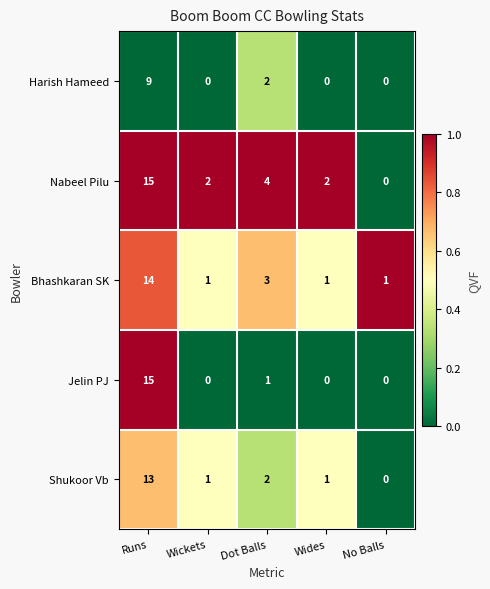

Reading left to right, extract all data points from this chart.

Harish Hameed: Runs=9	Wickets=0	Dot Balls=2	Wides=0	No Balls=0
Nabeel Pilu: Runs=15	Wickets=2	Dot Balls=4	Wides=2	No Balls=0
Bhashkaran SK: Runs=14	Wickets=1	Dot Balls=3	Wides=1	No Balls=1
Jelin PJ: Runs=15	Wickets=0	Dot Balls=1	Wides=0	No Balls=0
Shukoor Vb: Runs=13	Wickets=1	Dot Balls=2	Wides=1	No Balls=0